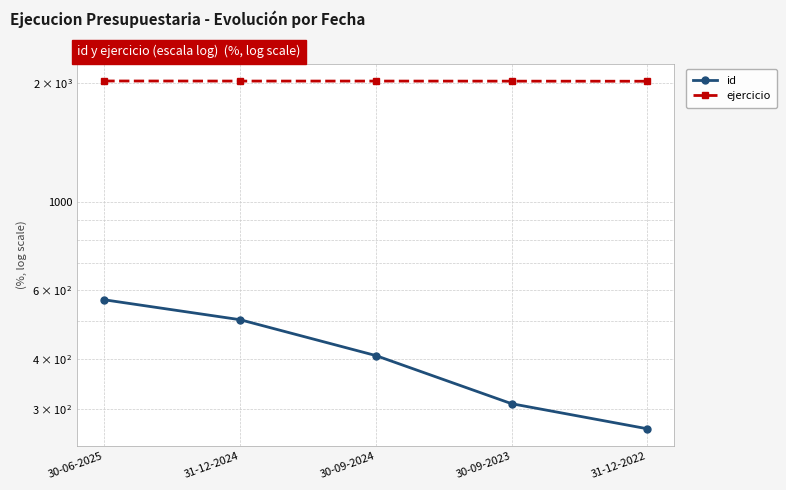

True or false: id has a value of 697 at 30-09-2024.

False